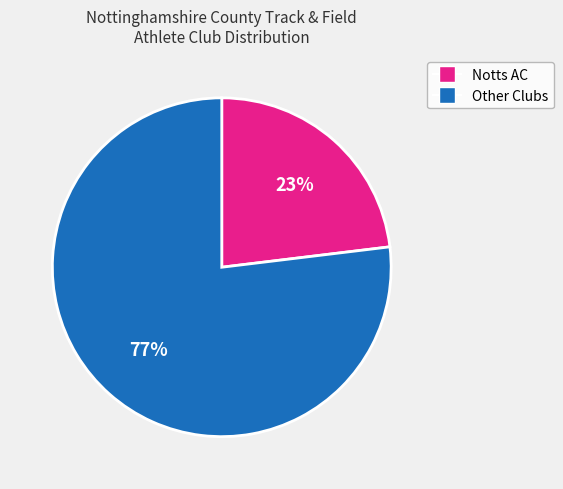

To the nearest percent, what is the difference between the largest and smallest slice percentages?

54%